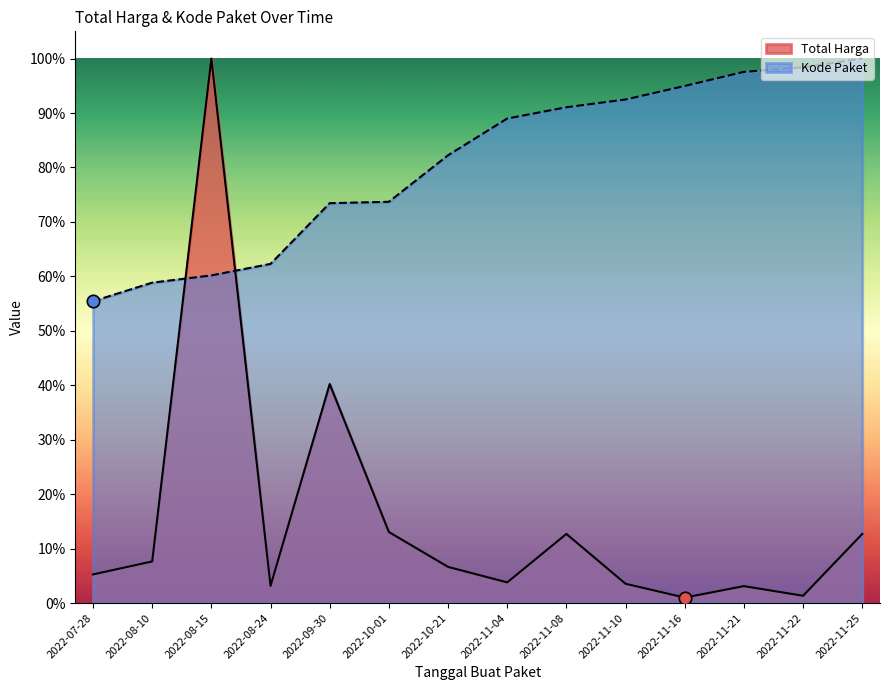

Which series reaches the minimum Y coordinate?

Total Harga